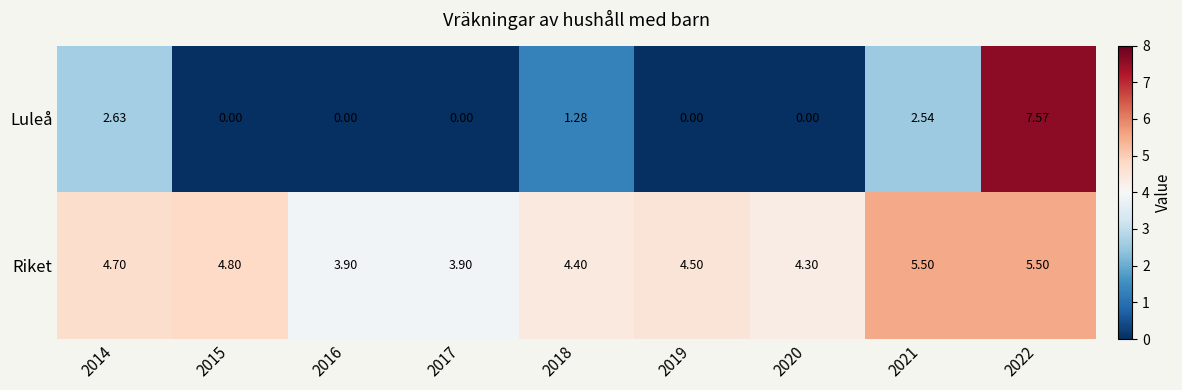

List the series in order of their peak value, lowest first.

Riket, Luleå